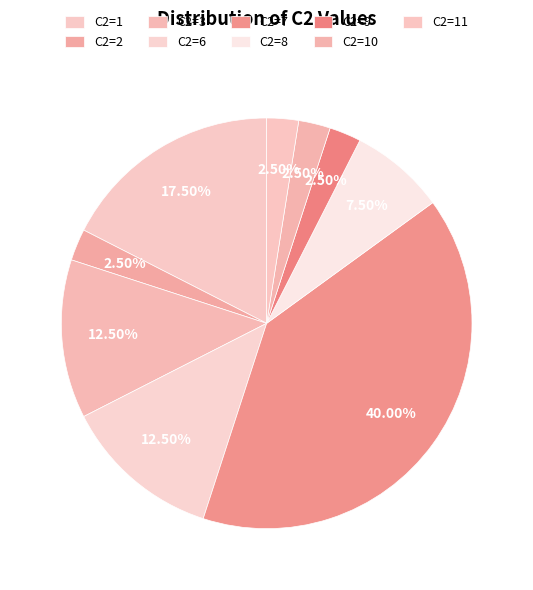

What is the smallest slice in the pie chart?

C2=4